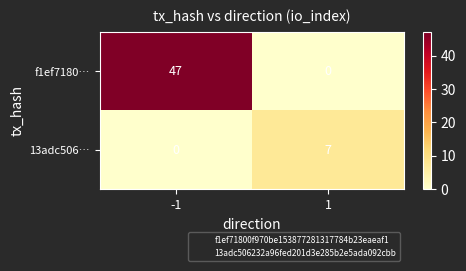

Reading left to right, transcribe all the data shown in this chart.

f1ef7180…: 47	0
13adc506…: 0	7